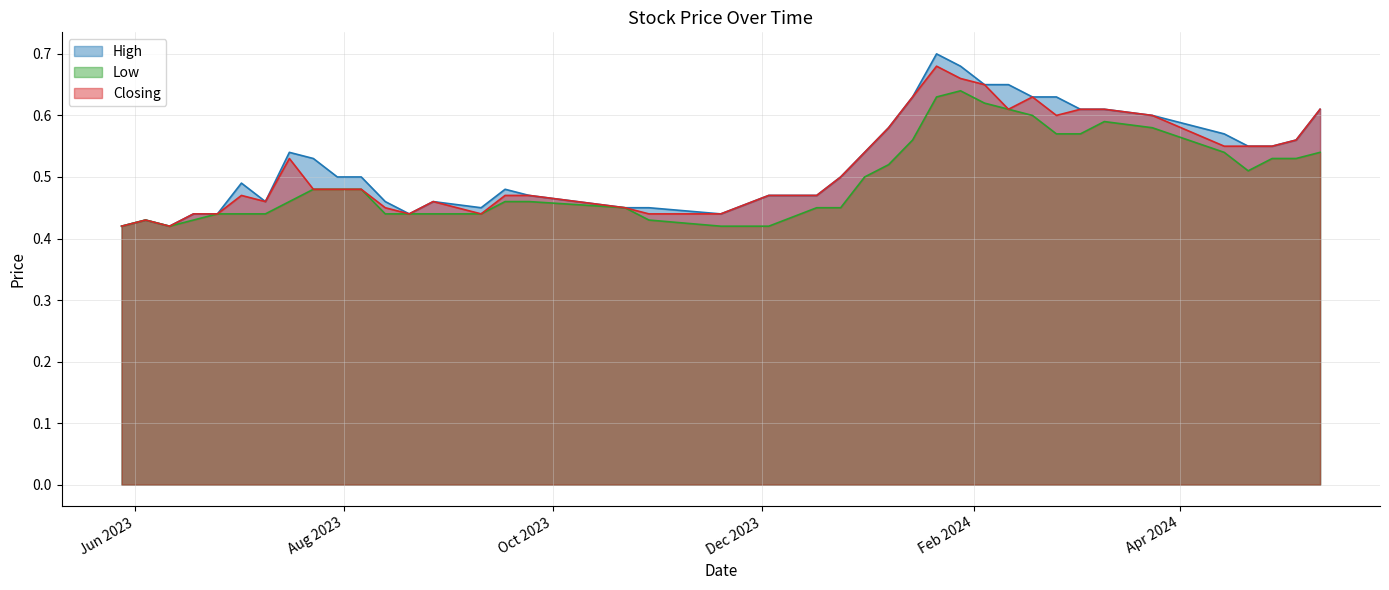

What are all the series names shown in the legend?

High, Low, Closing